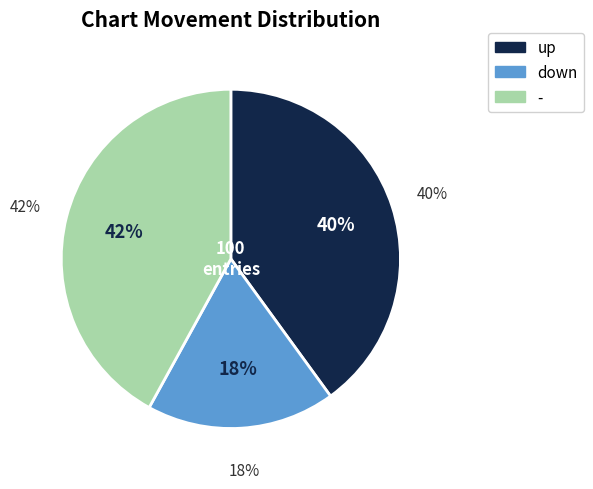

Which slice is the smallest?

down